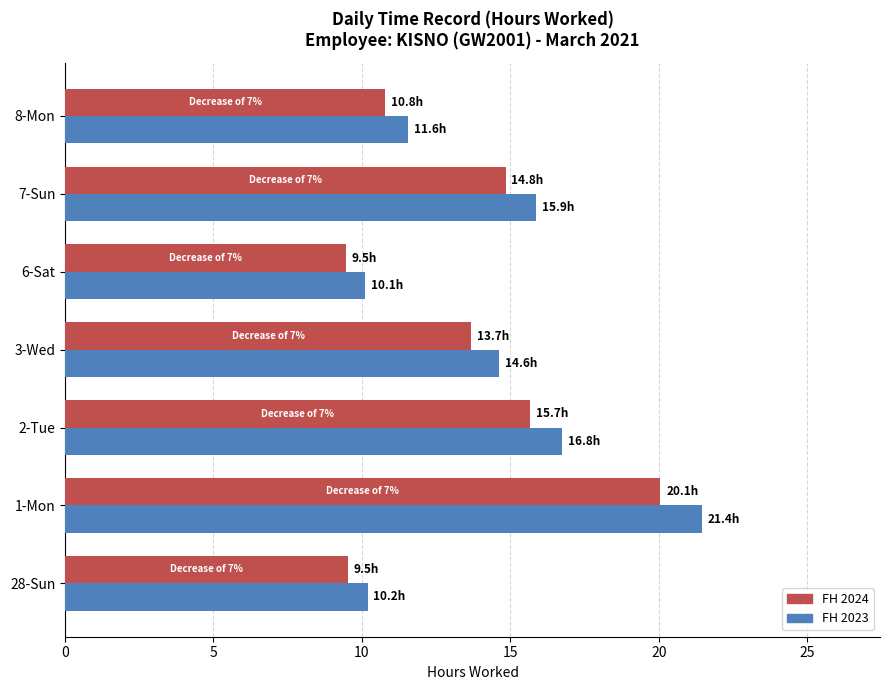

What is the difference between the maximum and minimum values in the FH 2023 series?

11.3